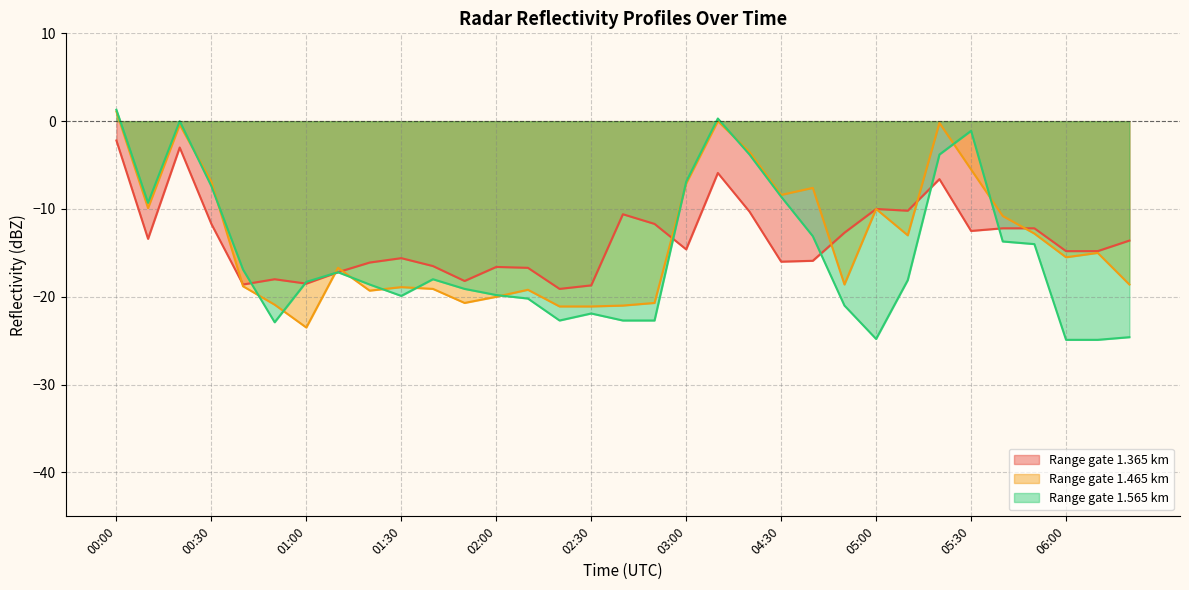

Where do 1.365 and 1.565 first cross each other?

00:40 and 00:50